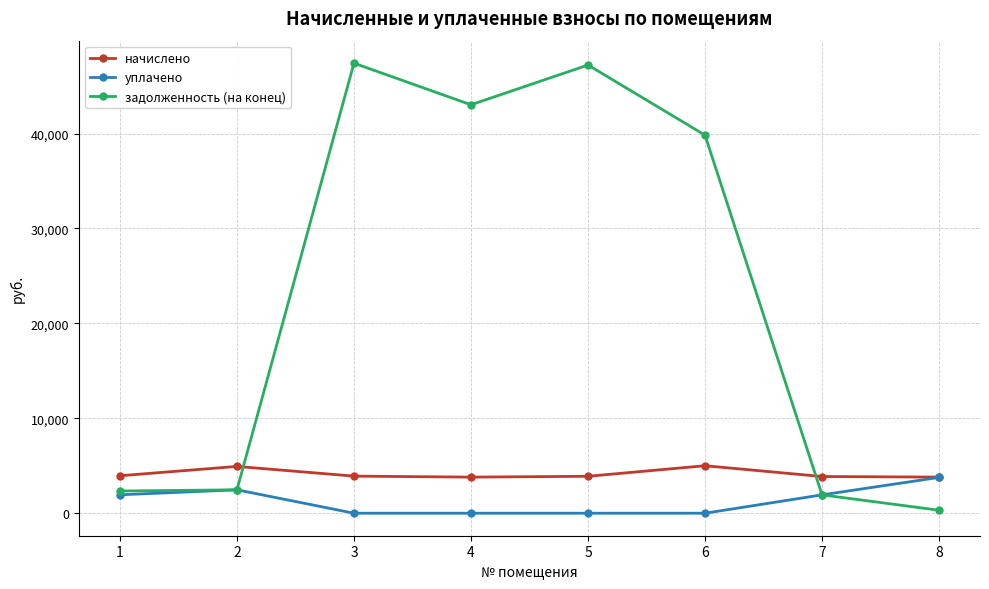

Rank the series at 4 from highest to lowest value.

задолженность (на конец), начислено, уплачено